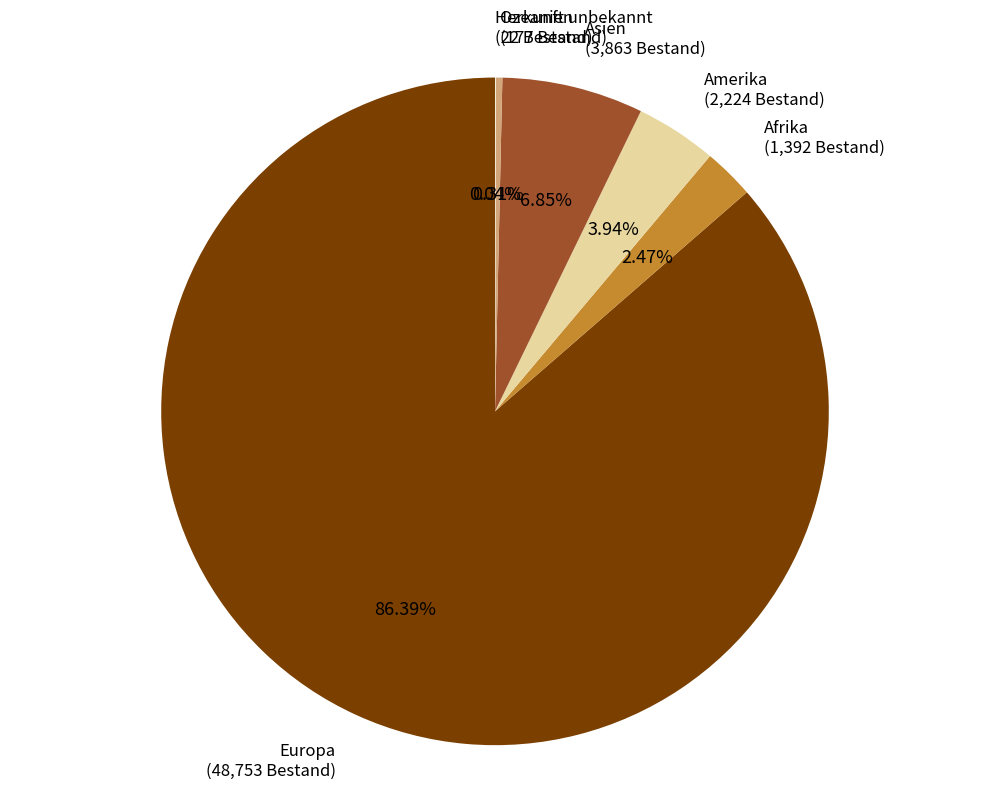

Which has a higher value, Europa or Asien?

Europa